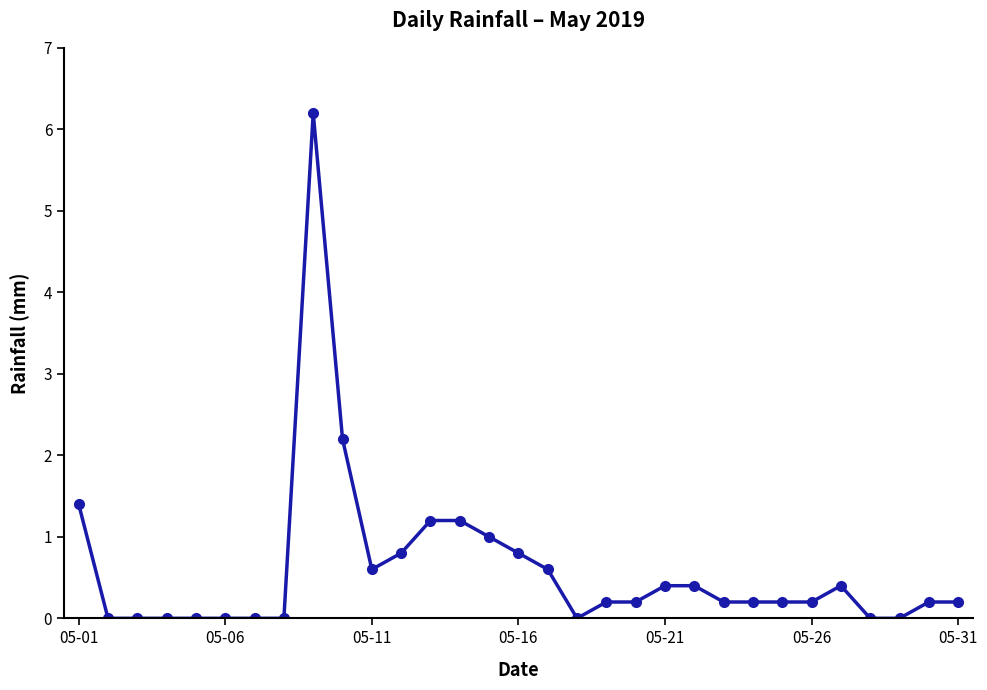

True or false: there are more than 1 points higher than both neighbors.

True